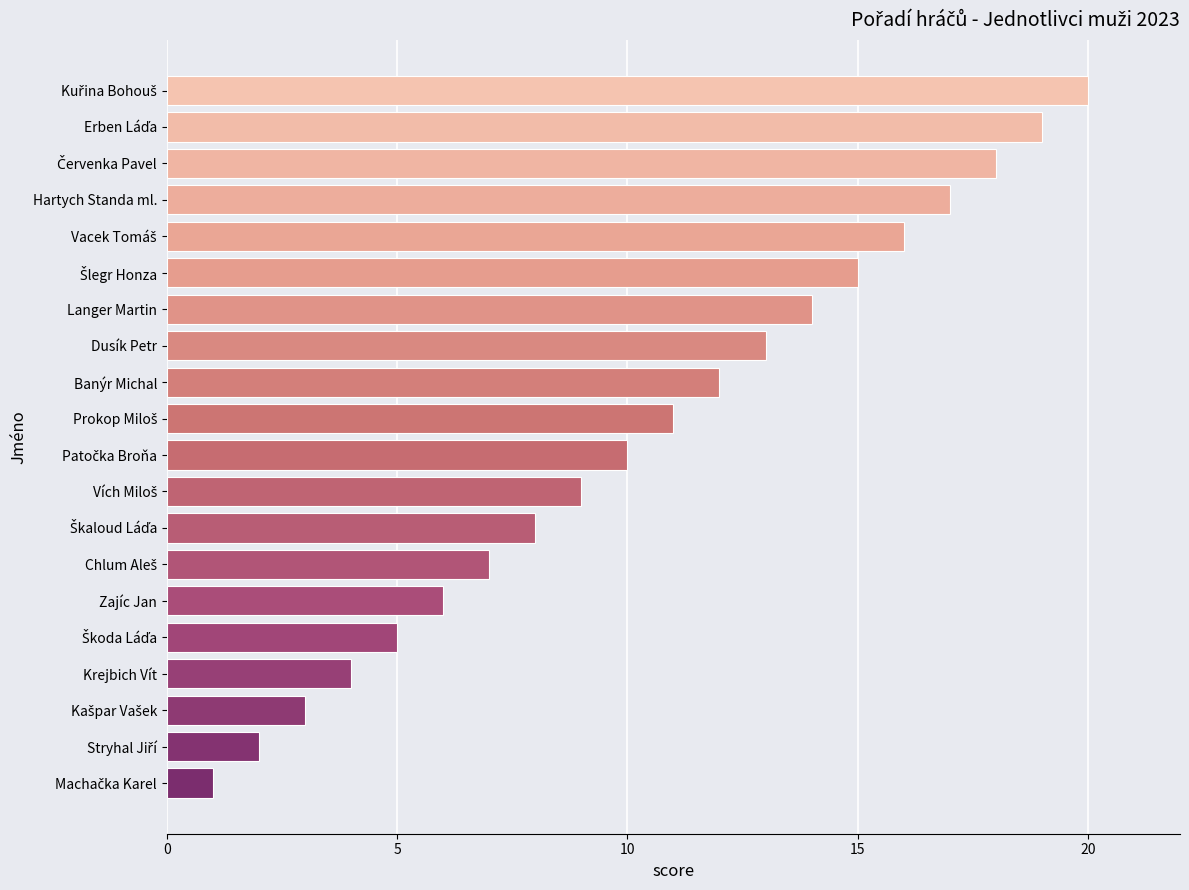

What is the maximum value shown in the chart?

20